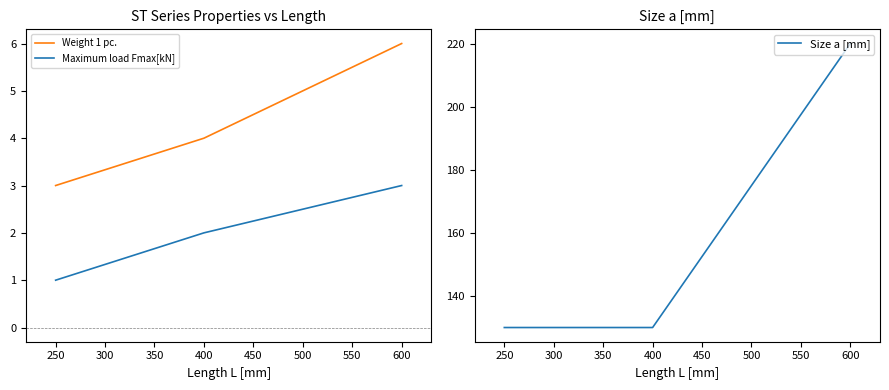

What is the difference between the Size a [mm] values at 600 and 400?

90